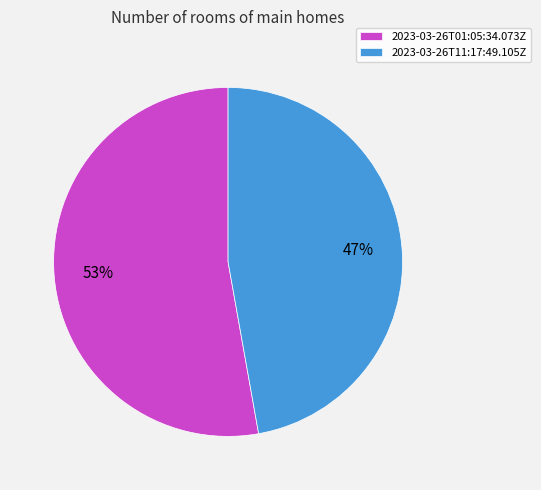

To the nearest percent, what is the difference between the 2023-03-26T01:05:34.073Z and 2023-03-26T11:17:49.105Z slice percentages?

6%